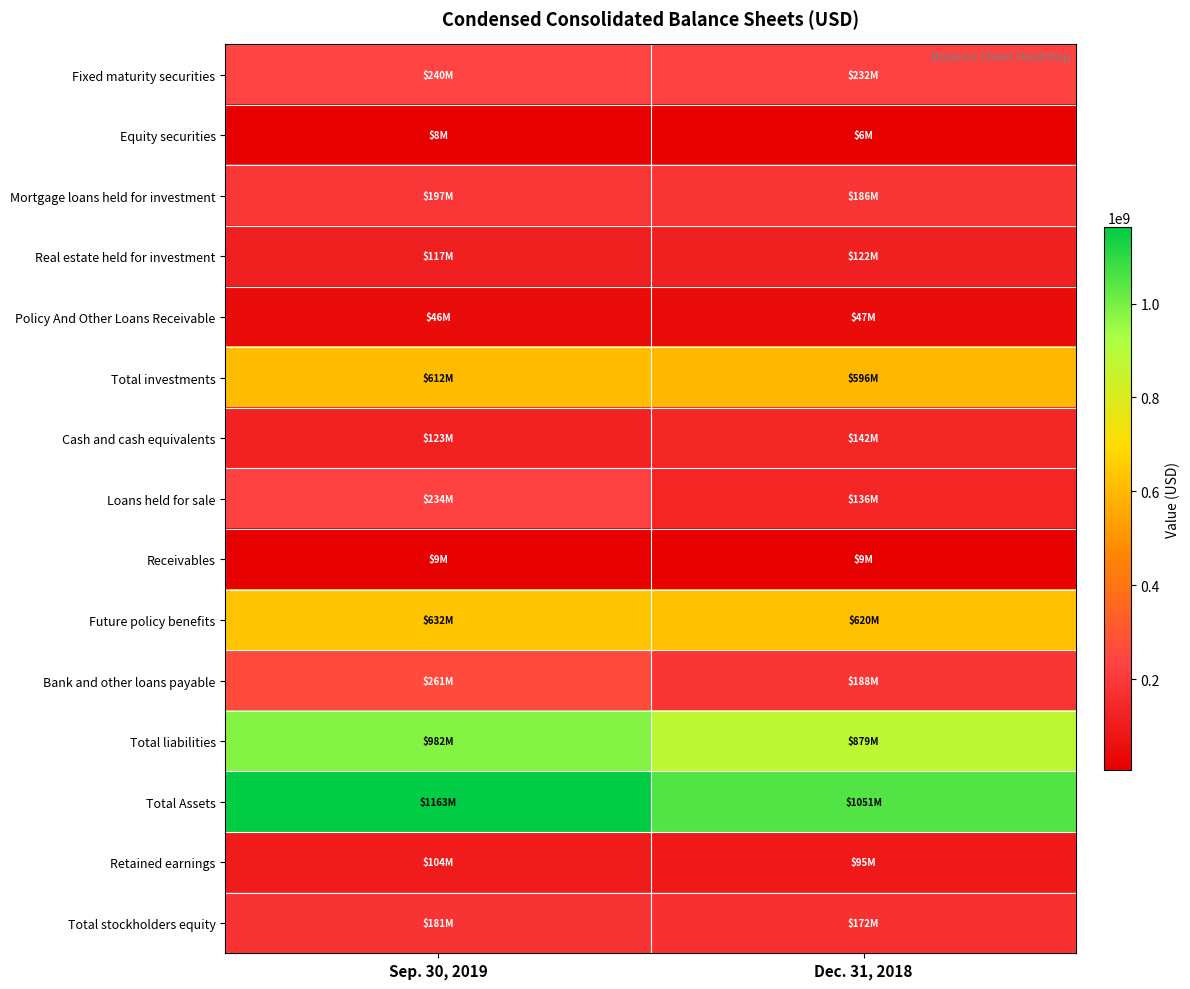

Between Sep. 30, 2019 and Dec. 31, 2018, which series saw the biggest shift?

Total Assets